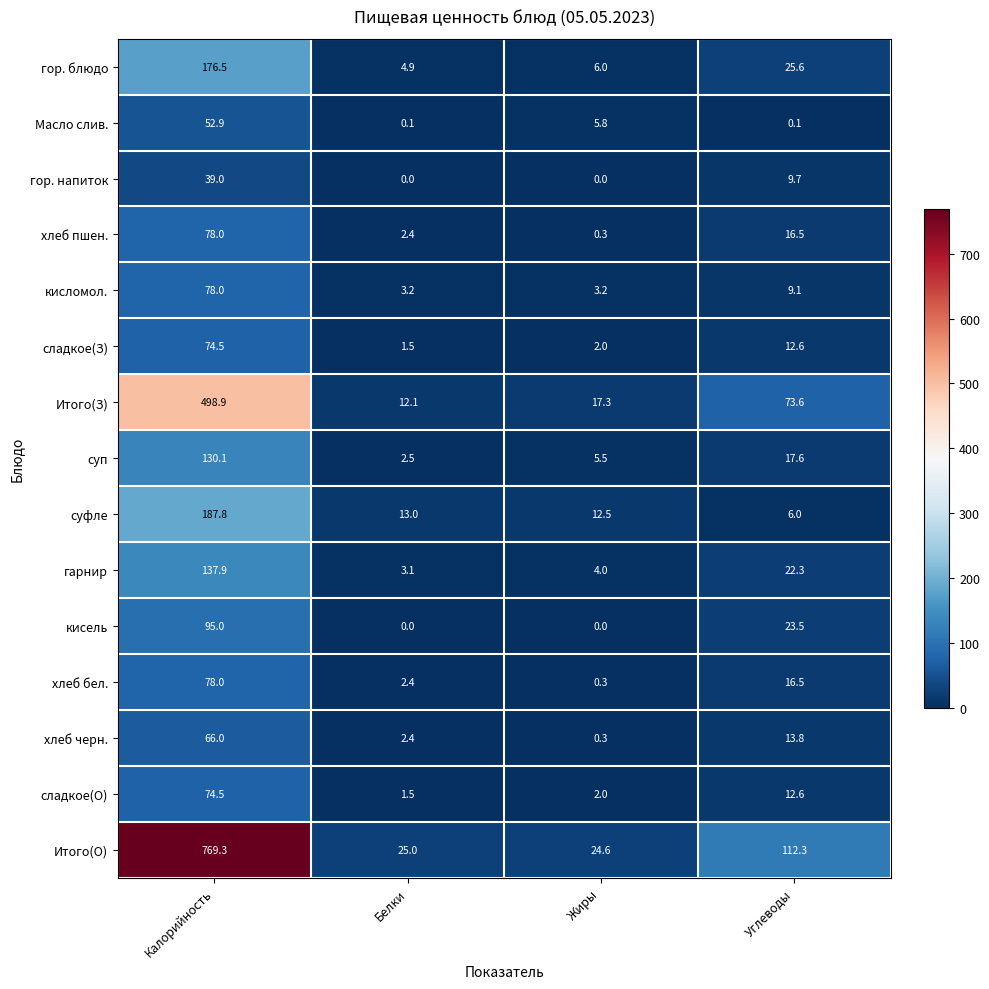

How many data points in гарнир are above 22?

2